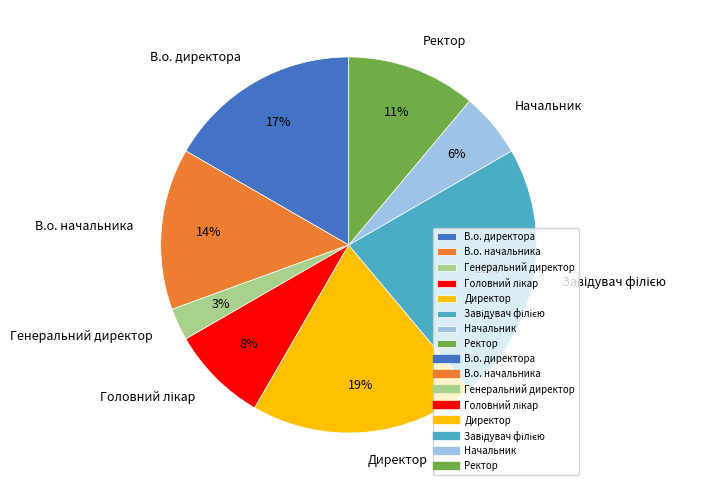

To the nearest percent, what percentage of the pie is В.о. начальника?

14%